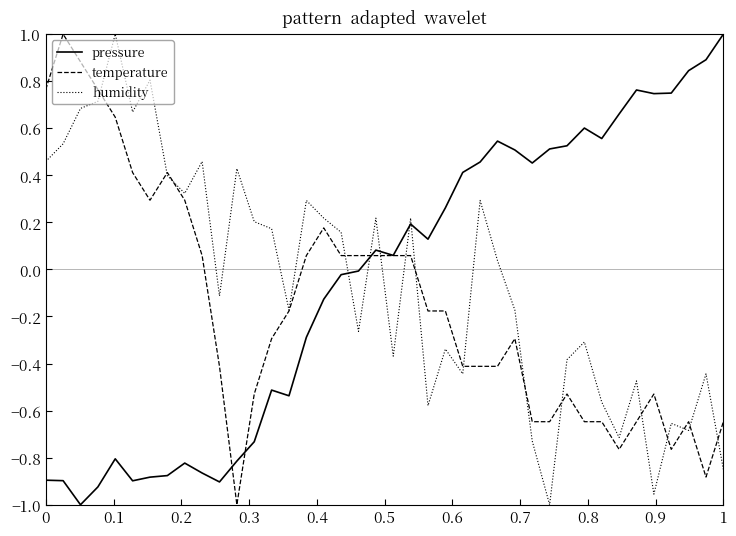

What is the highest value of the temperature series?

1.0